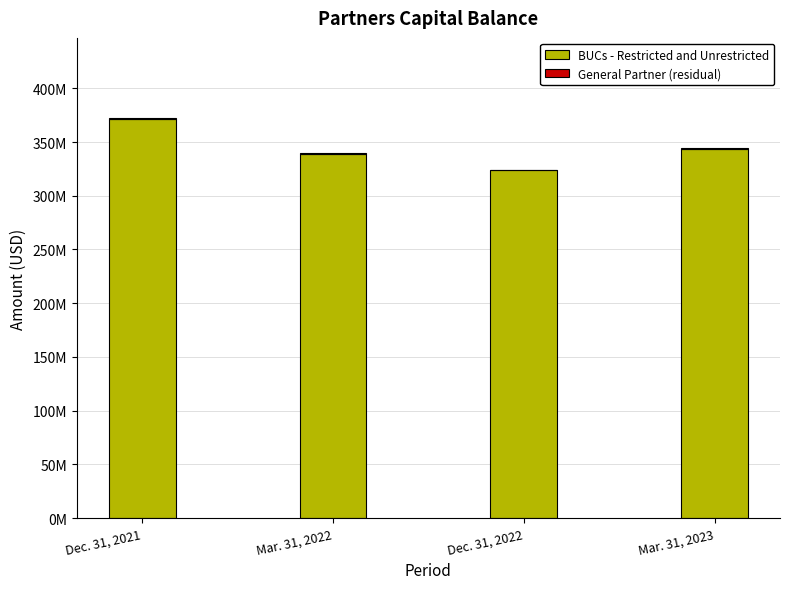

Are the bars horizontal?

No